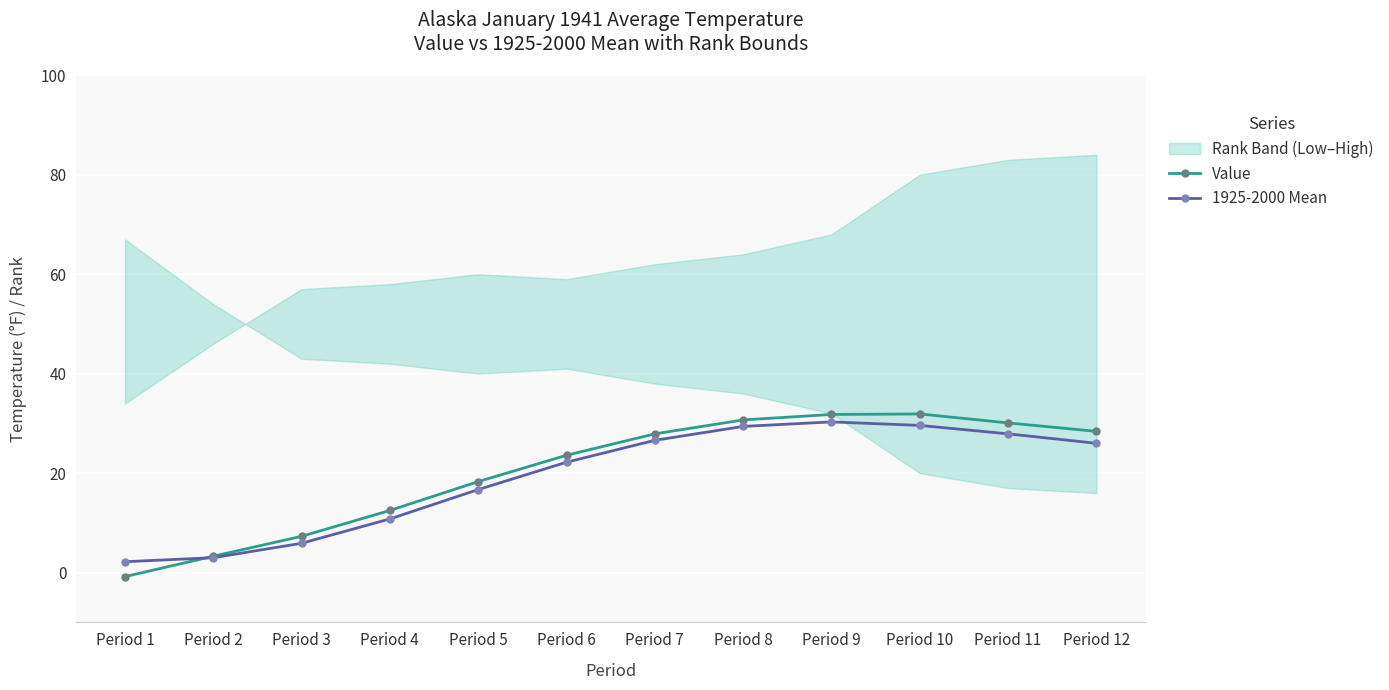

In Value, how many points are higher than both neighbors (excluding endpoints)?

1